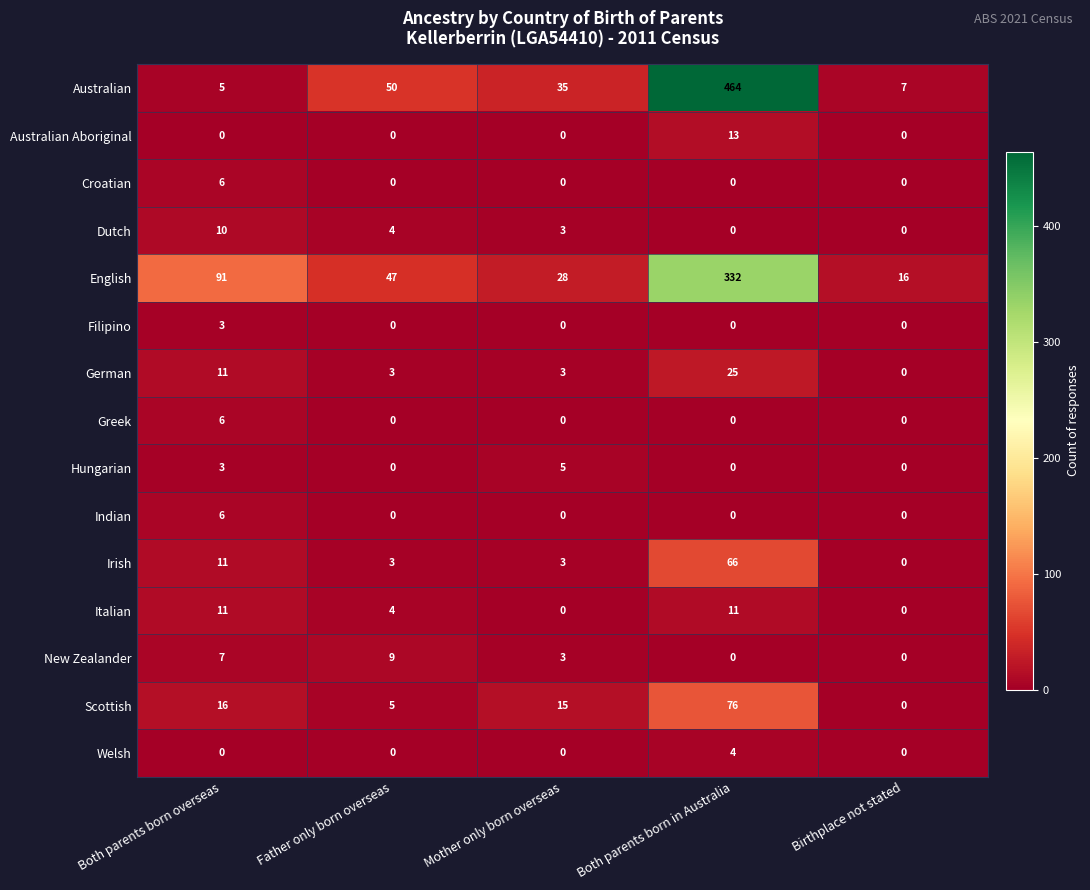

At which category is the sum across all series the highest?

Both parents born in Australia